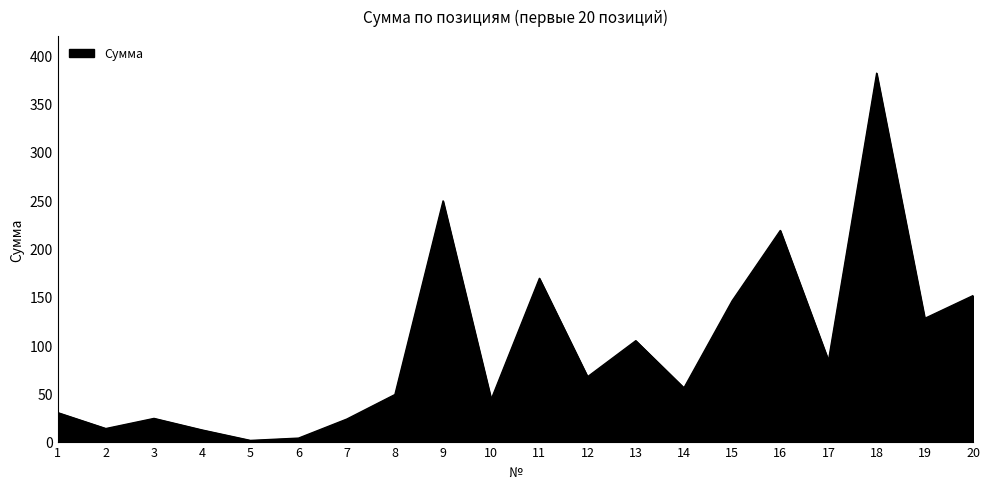

Which category has the highest value across all series?

18